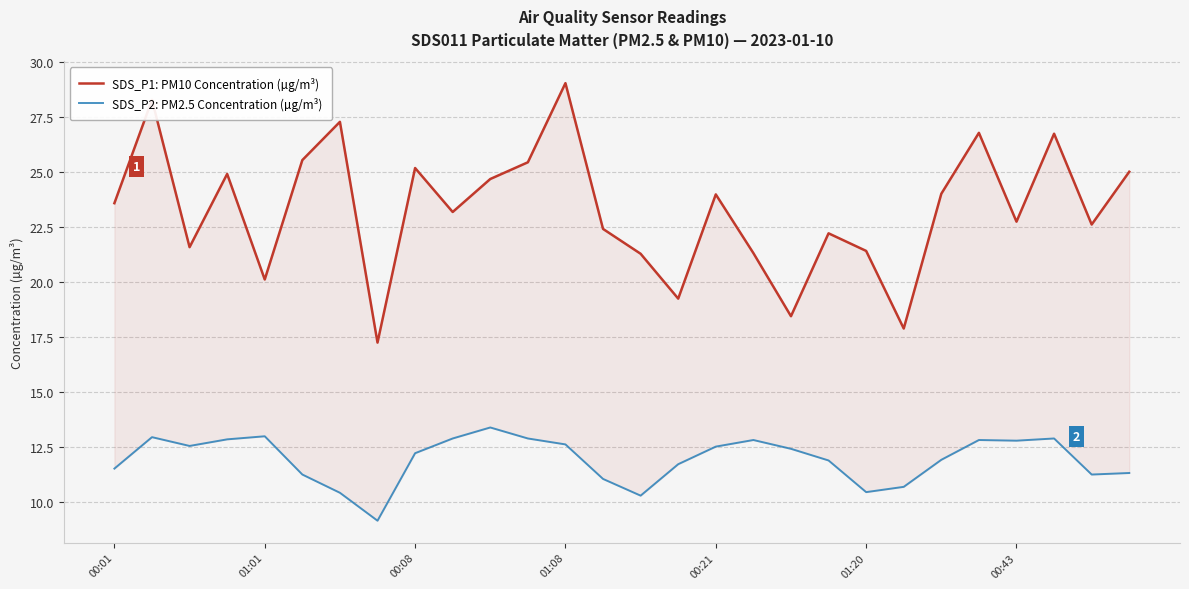

What is the value of the SDS_P1: PM10 Concentration (µg/m³) point at the 26th from the left?

26.7